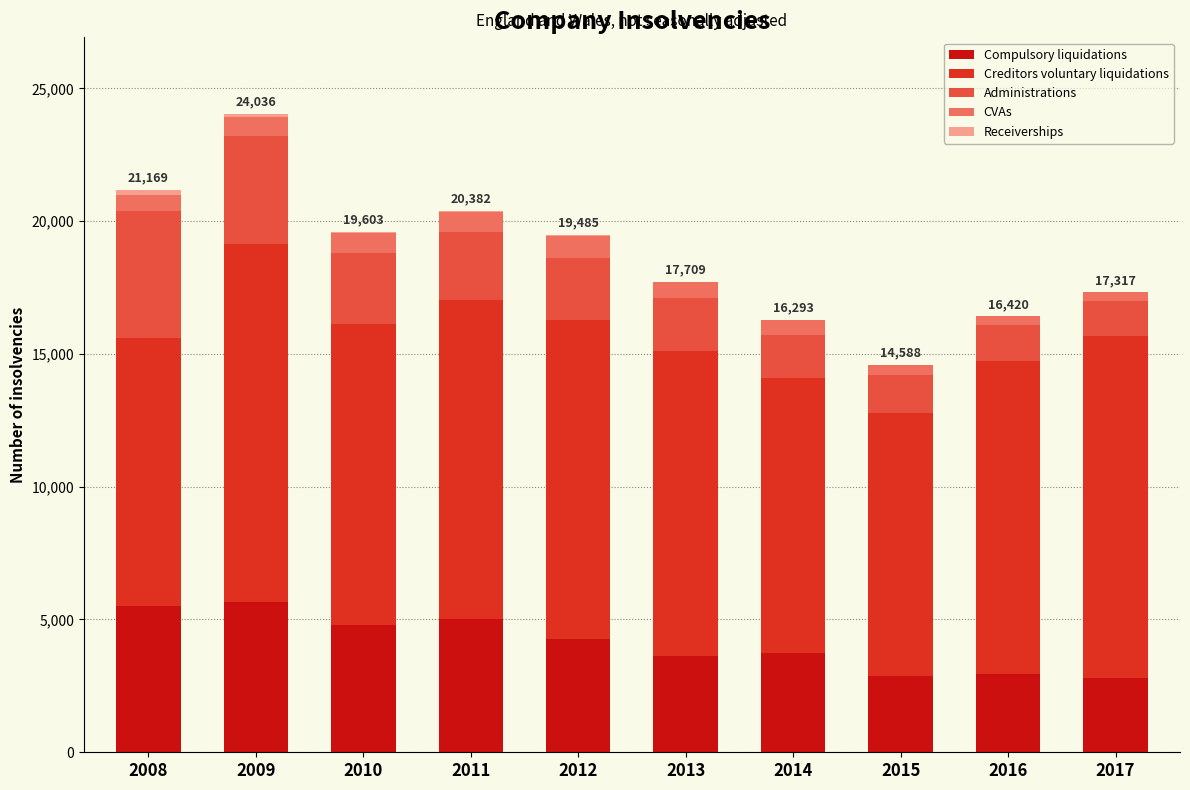

What value does the Compulsory liquidations series have at 2009?

5643